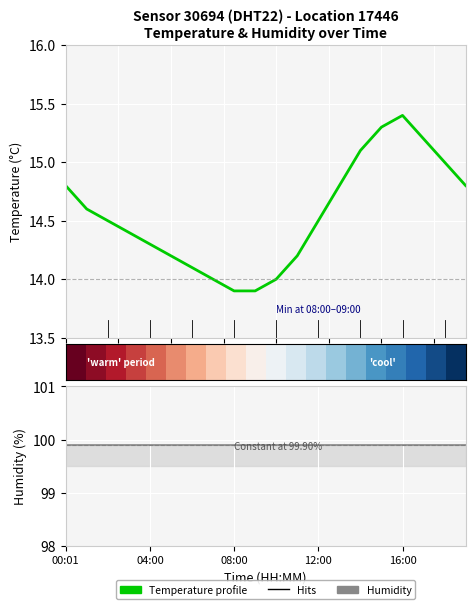

What is the lowest value of the Temperature profile series?

13.9